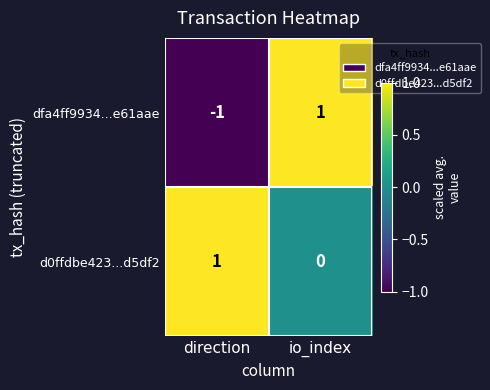

At which label is dfa4ff9934...e61aae closest to 0?

direction